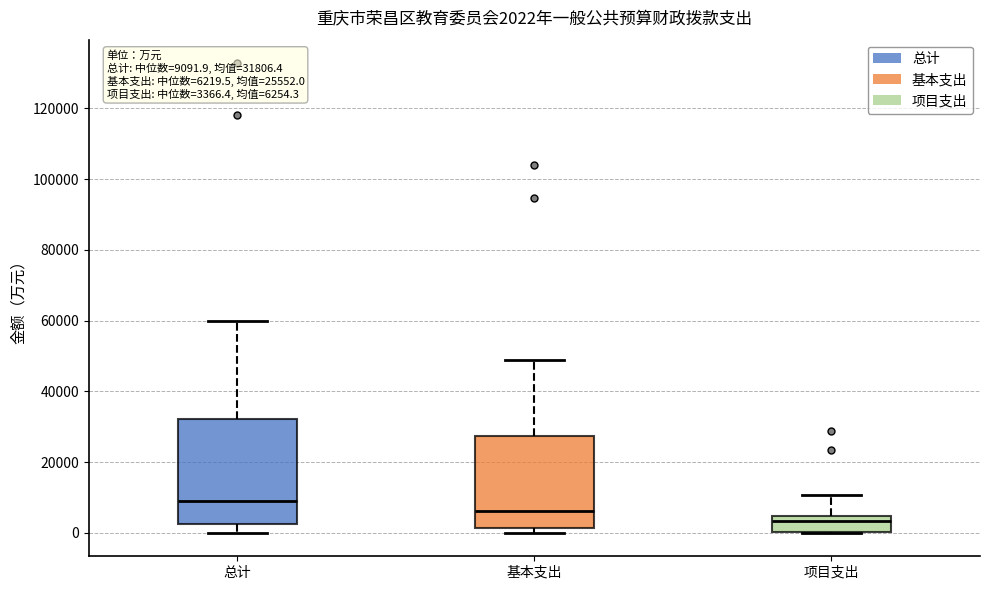

Which box has the lowest median line?

项目支出